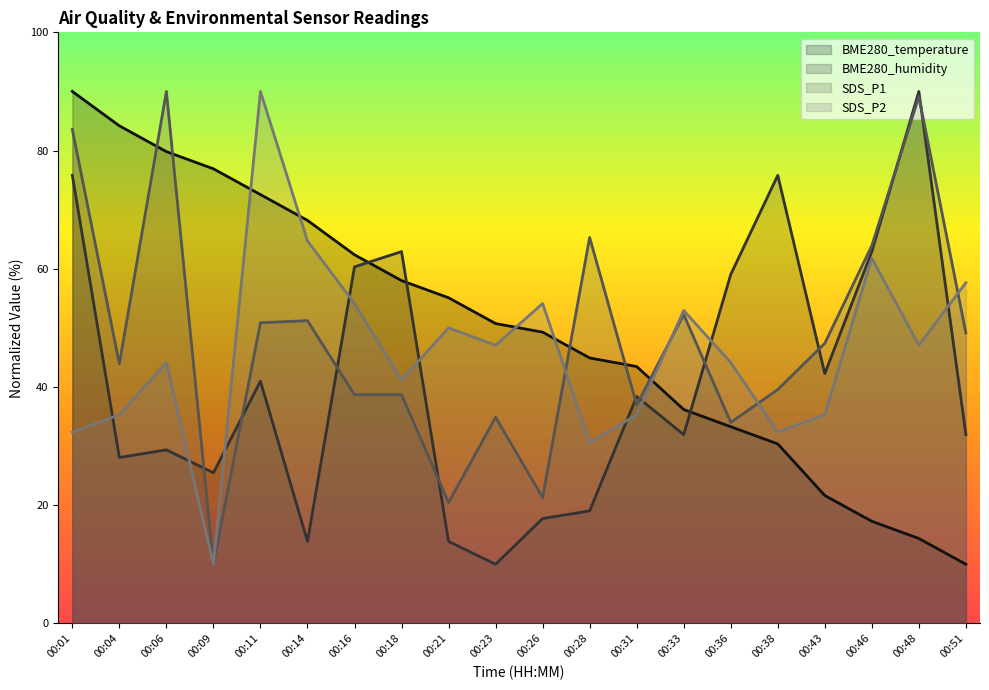

At which label is SDS_P2 closest to 50?

00:21